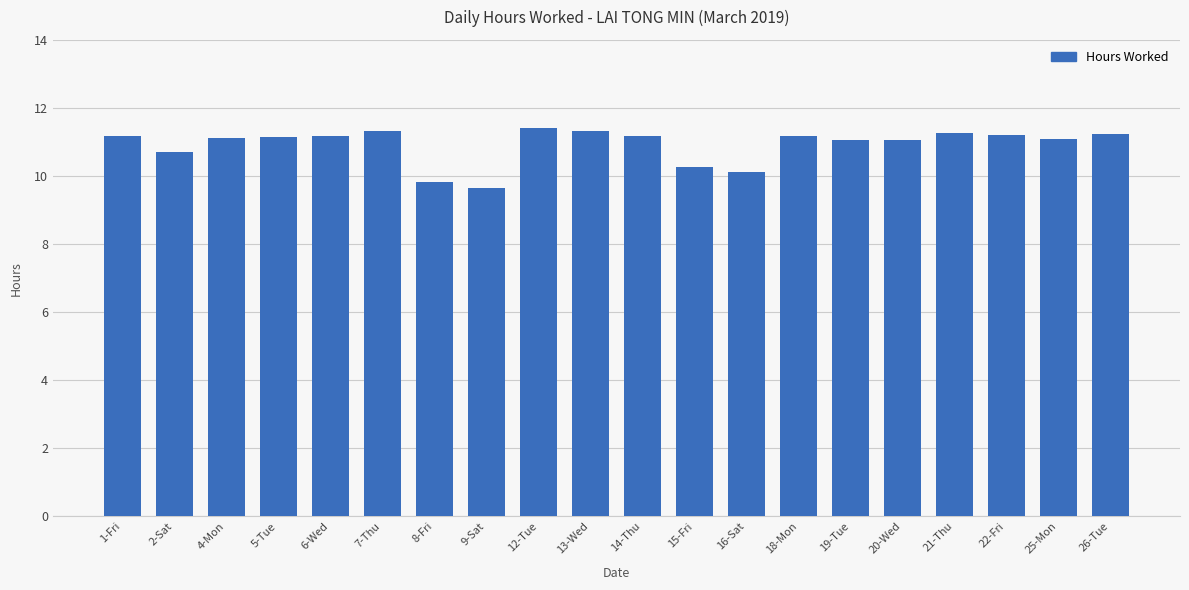

What is the difference between the values at 25-Mon and 6-Wed?

0.1